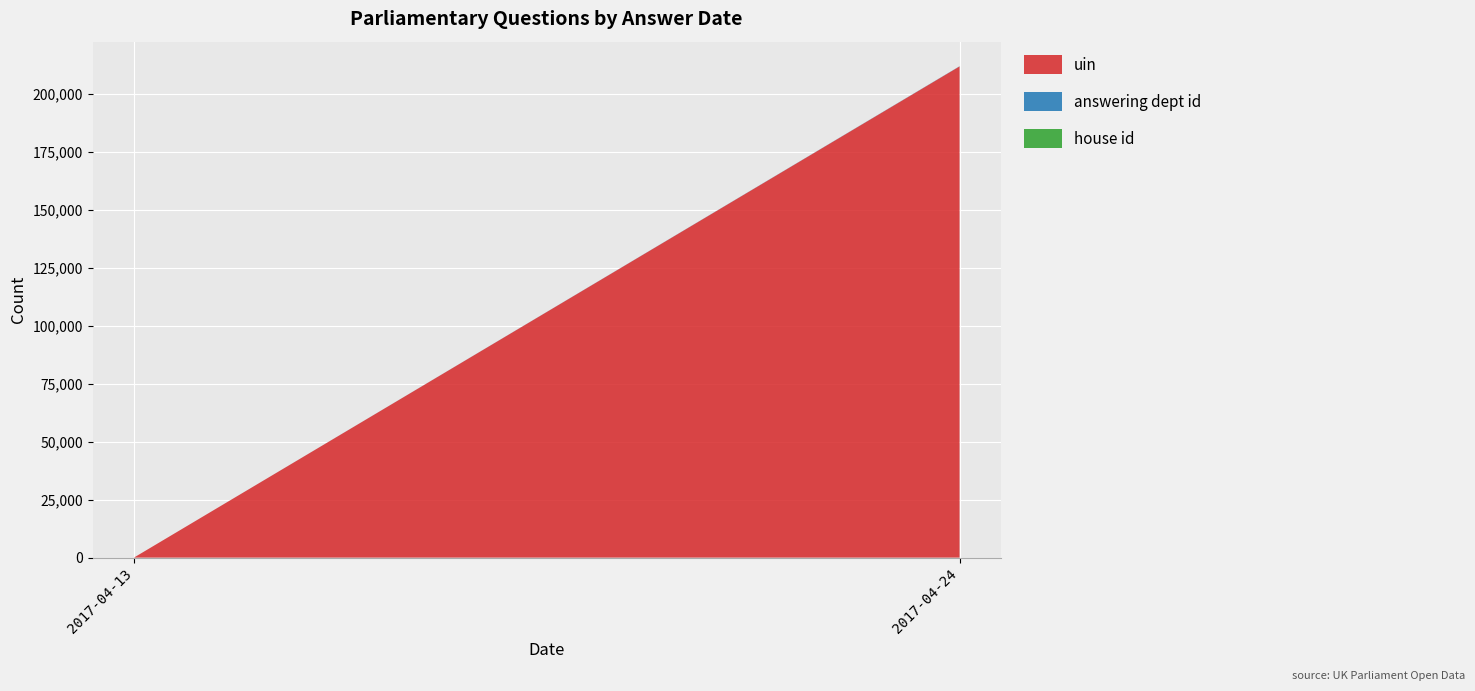

At which category is the sum across all series the highest?

2017-04-24